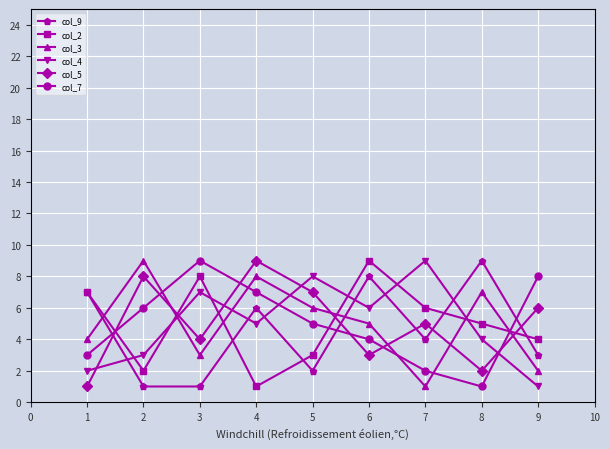

What is the value of the col_9 point at the 5th from the left?

2